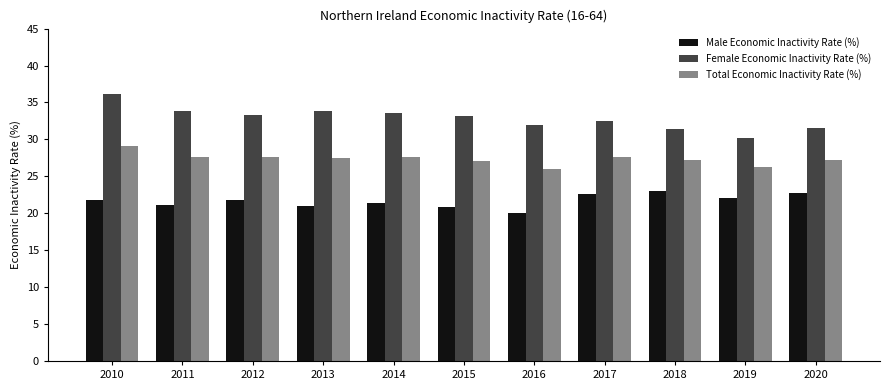

What is the value of the Female Economic Inactivity Rate (%) bar at the 4th from the left?

33.8